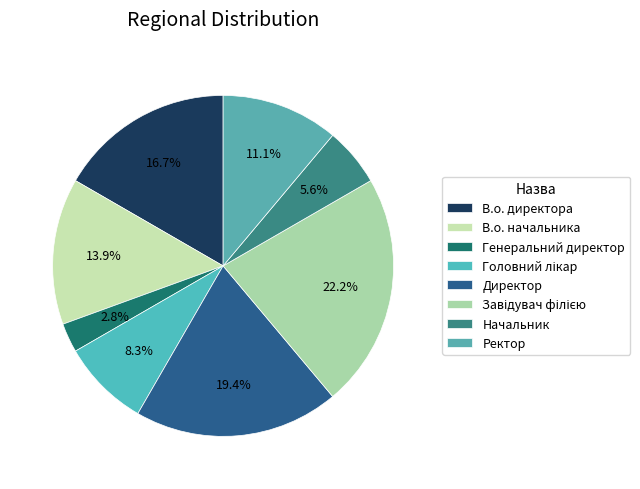

Does any single category account for the majority?

No